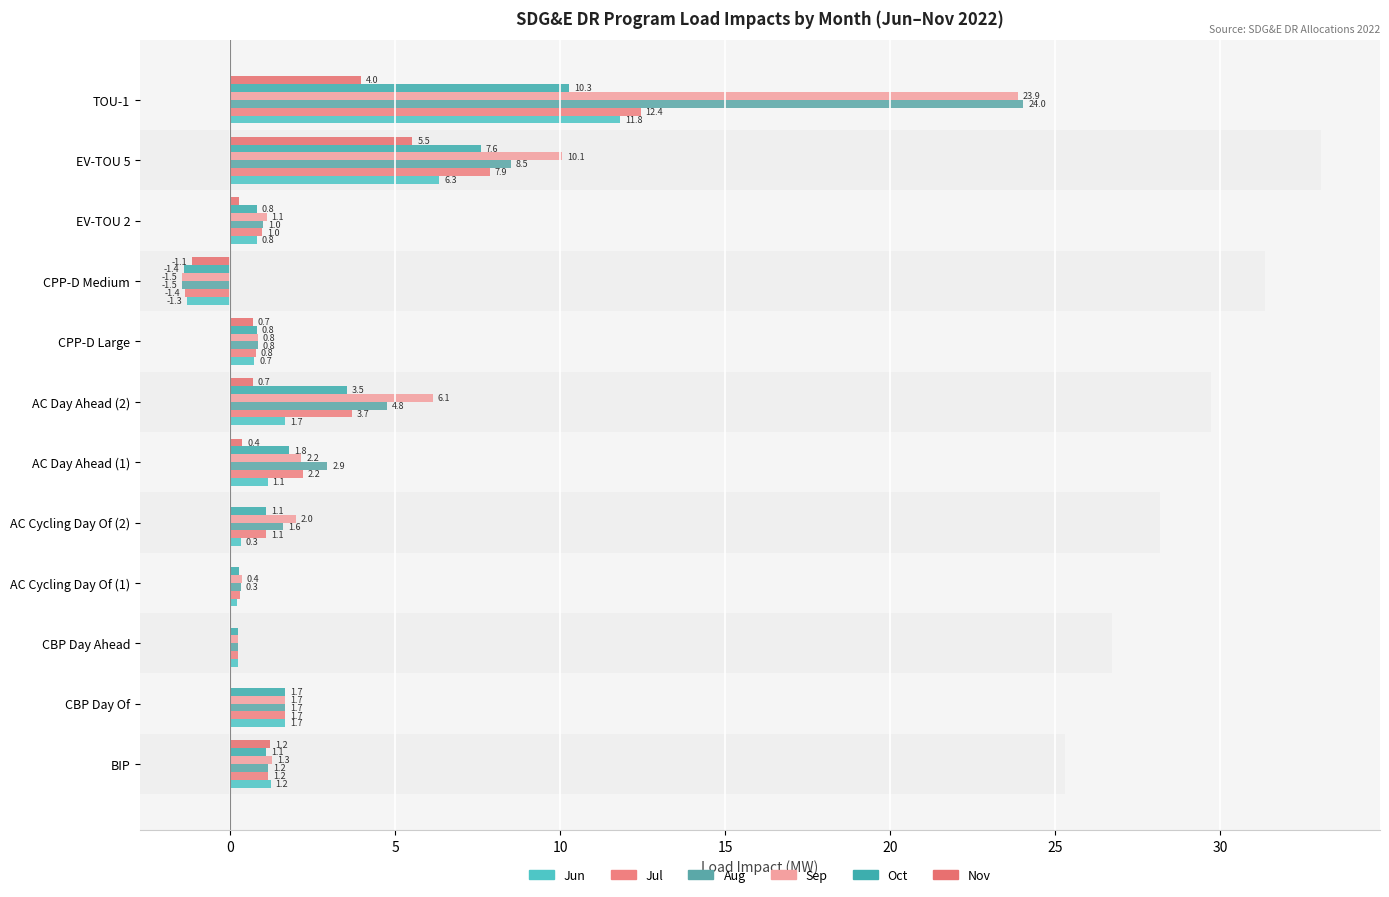

How many groups of bars are there?

12